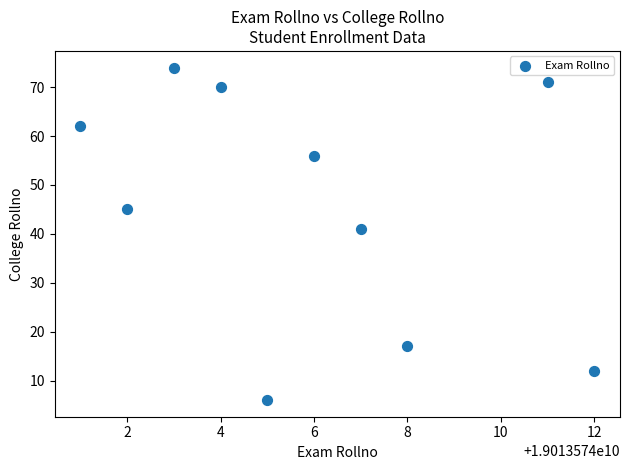

What Y value in the scatter plot is closest to 40?

41